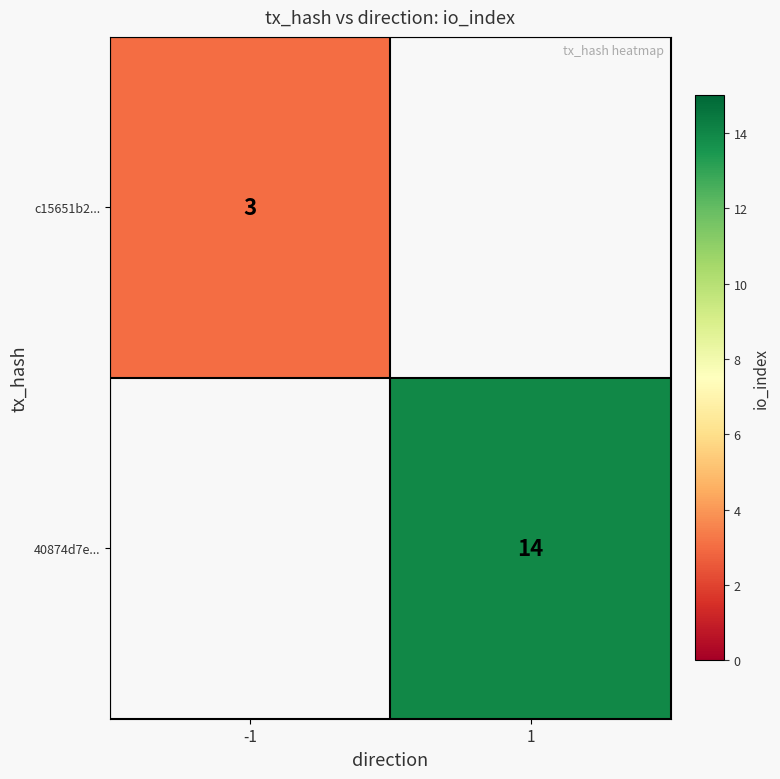

The value of c15651b2... at -1 is 5. True or false?

False